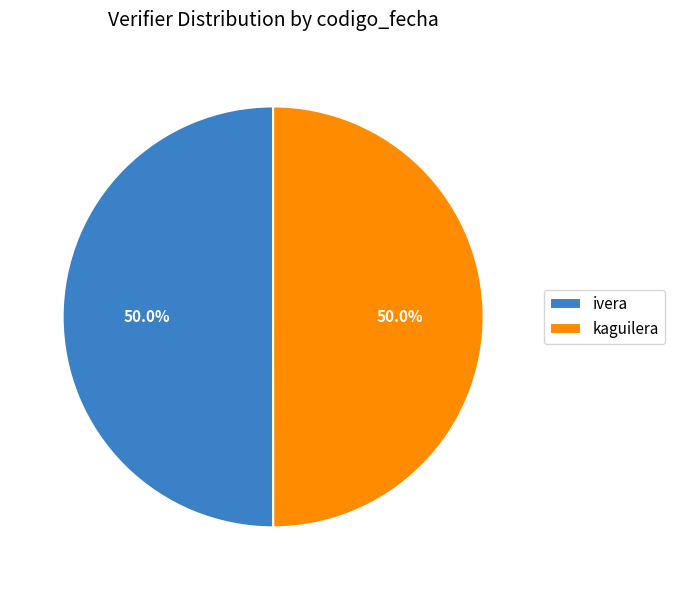

What percentage is the ivera slice, to the nearest percent?

50%